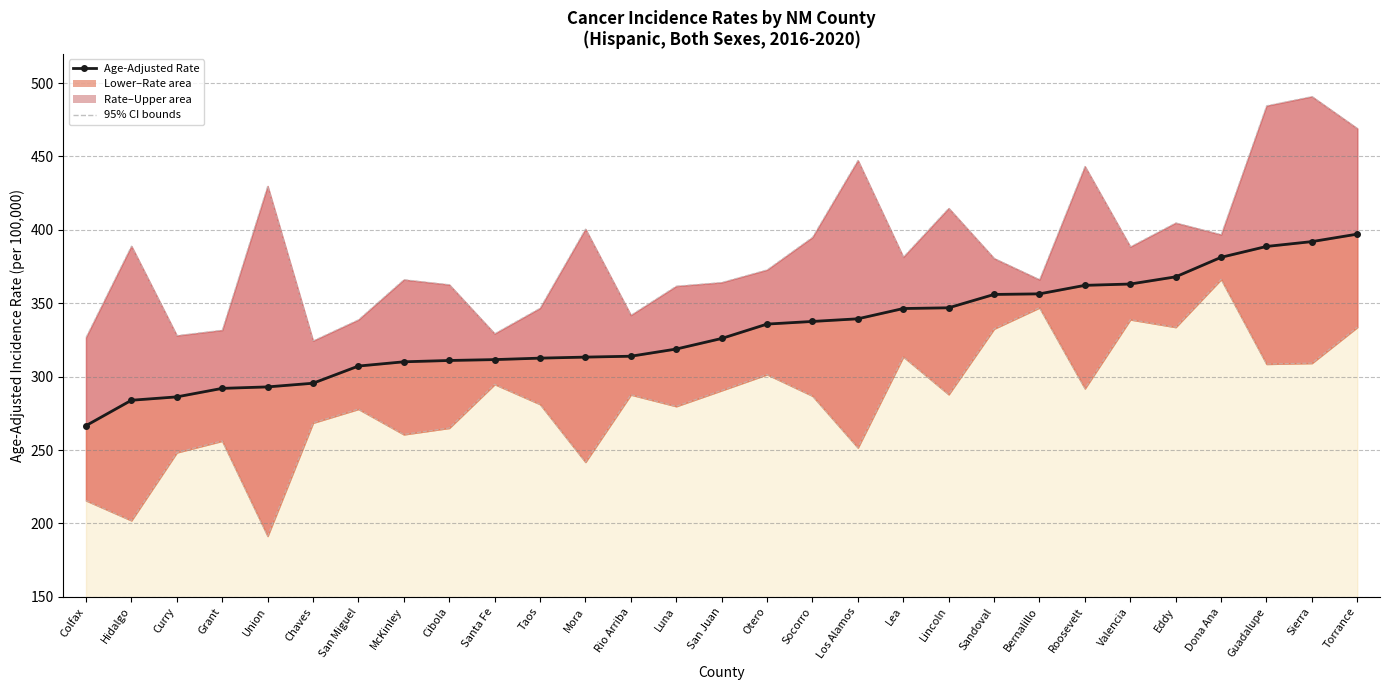

Where is Age-Adjusted Rate nearest to the value 331?

Otero